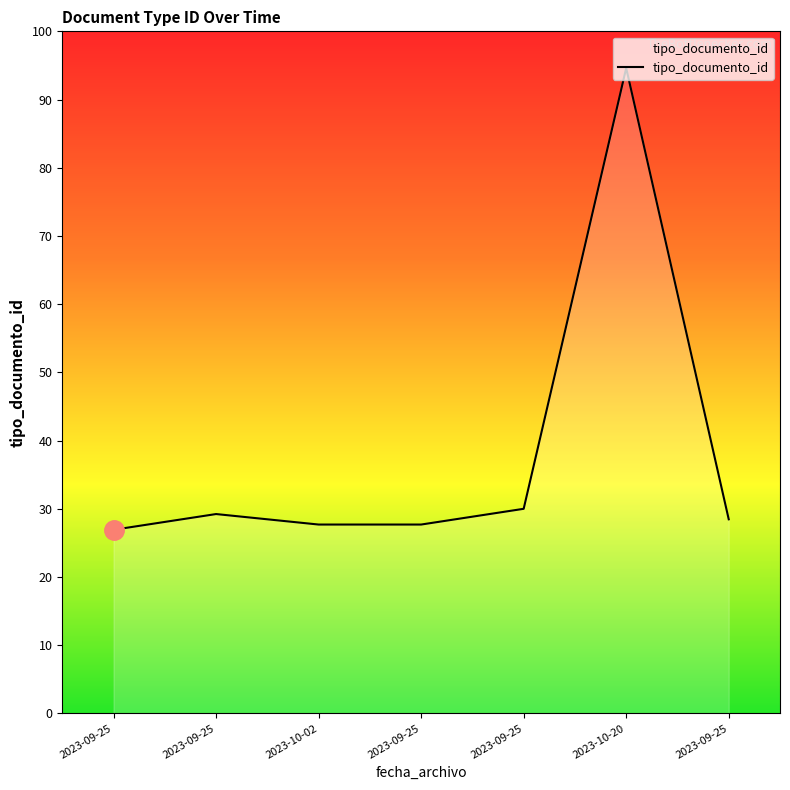

Does the chart have visible grid lines?

No